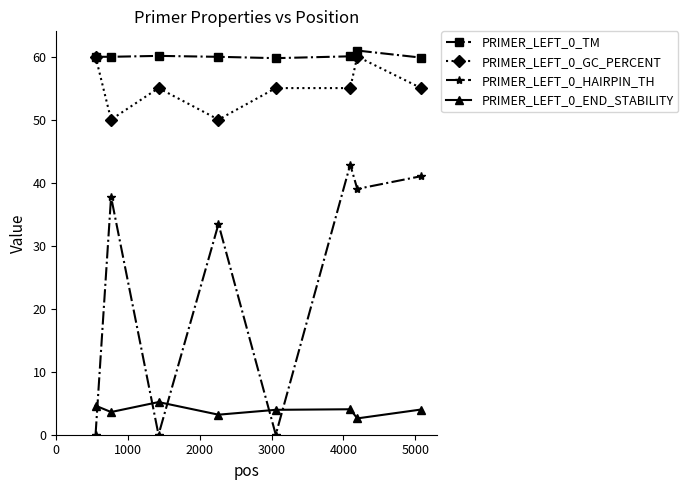

What is the highest value of the PRIMER_LEFT_0_GC_PERCENT series?

60.0